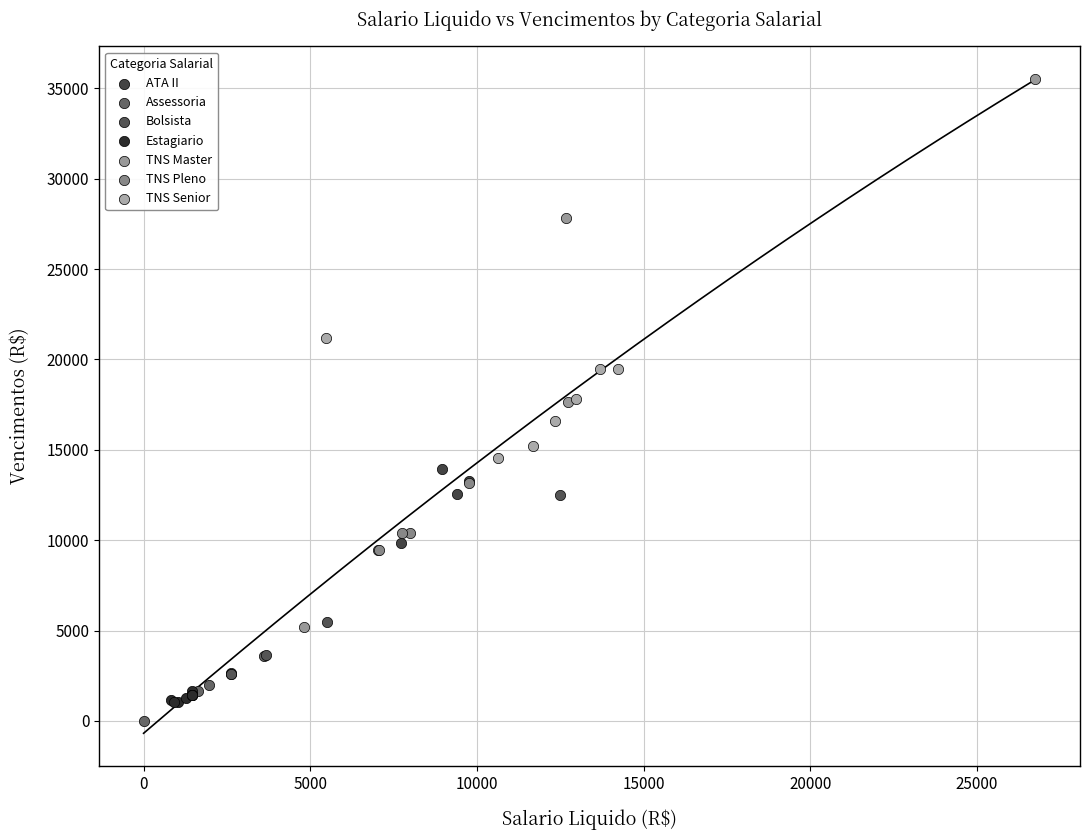

Which series has the largest Y range (max minus min)?

TNS Master